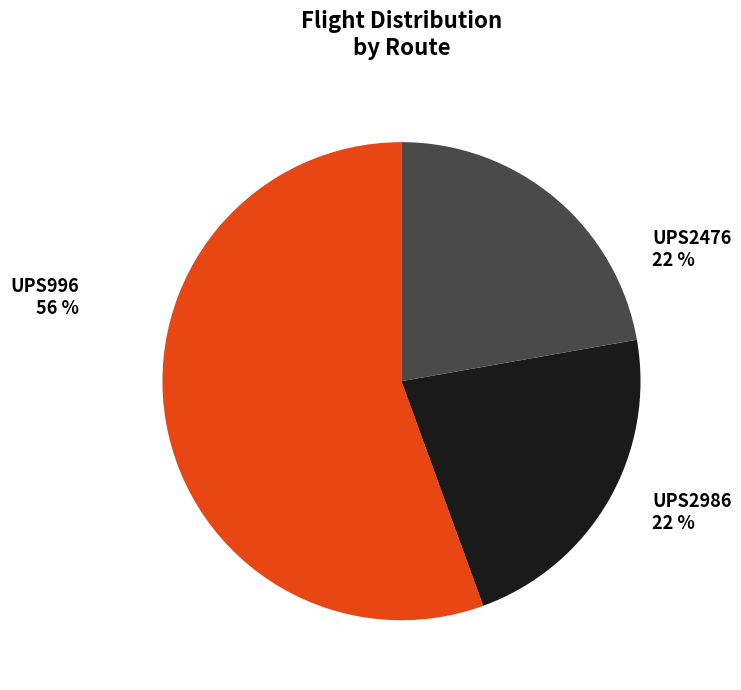

To the nearest percent, what is the combined percentage of UPS2476 and UPS2986?

44%